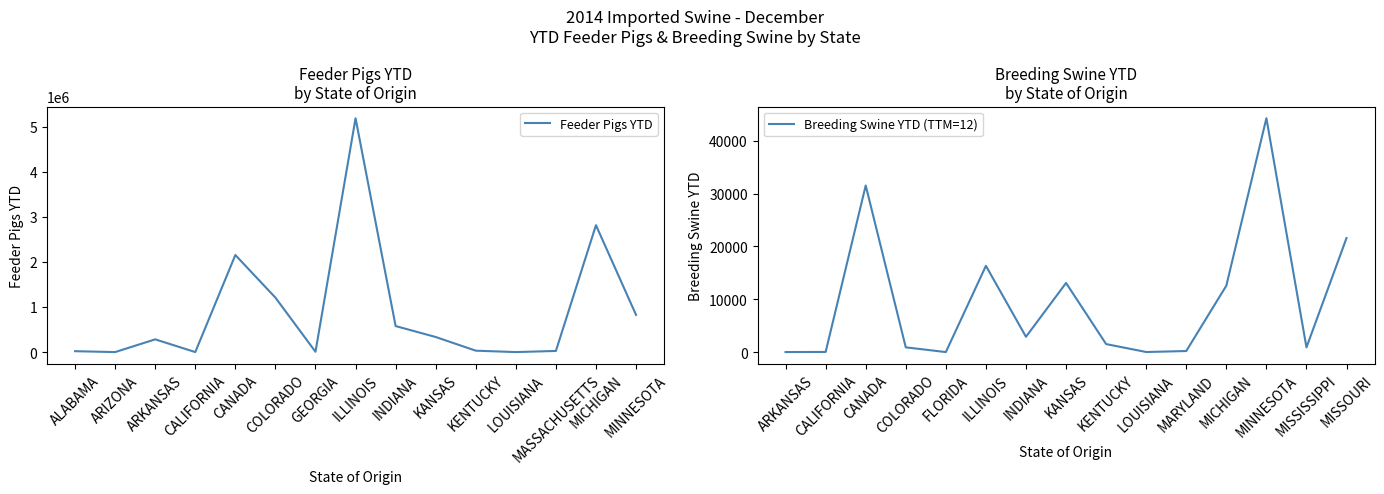

Reading left to right, transcribe all the data shown in this chart.

Feeder Pigs YTD: 19660	37	282247	91	2152282	1207489	6978	5185874	576971	334370	30767	3	25158	2813487	825064
Breeding Swine YTD (TTM=12): 6	27	31530	900	2	16325	2895	13083	1515	14	200	12568	44262	890	21582